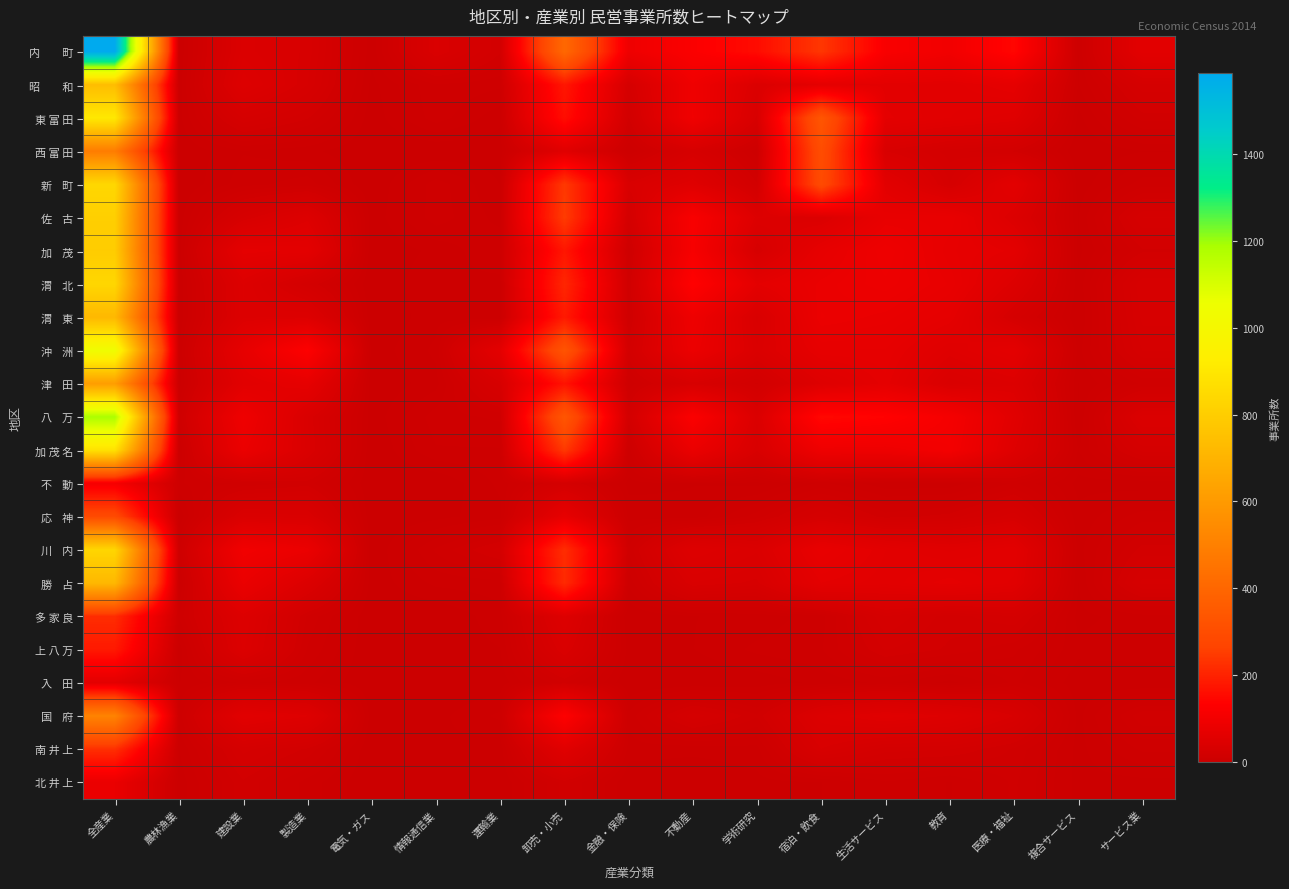

What is the spread (max minus min) of values at 農林漁業?

10